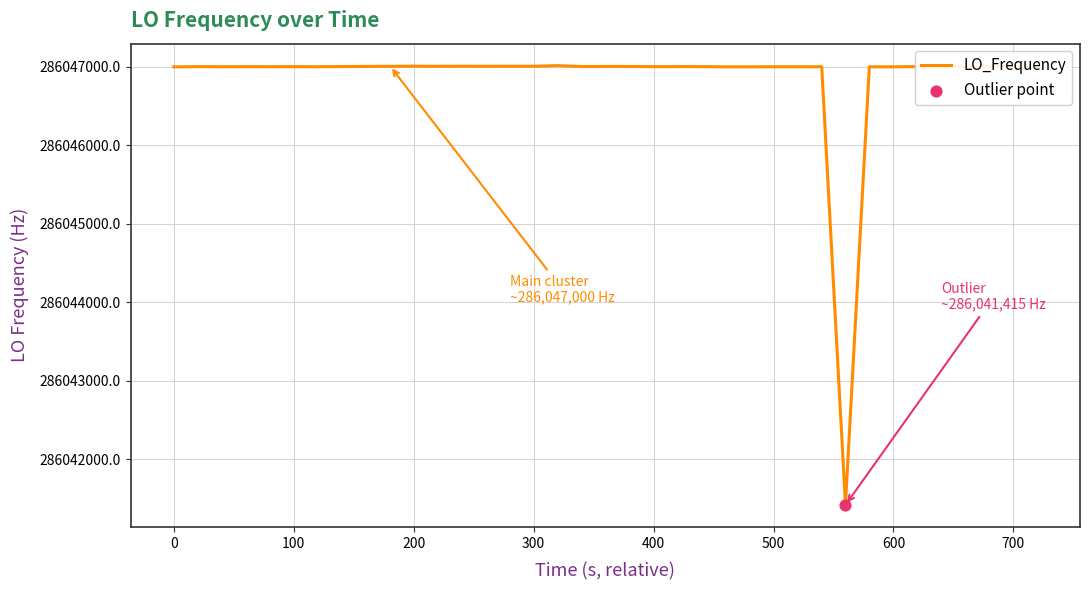

What is the difference between the maximum and minimum values?

5597.4